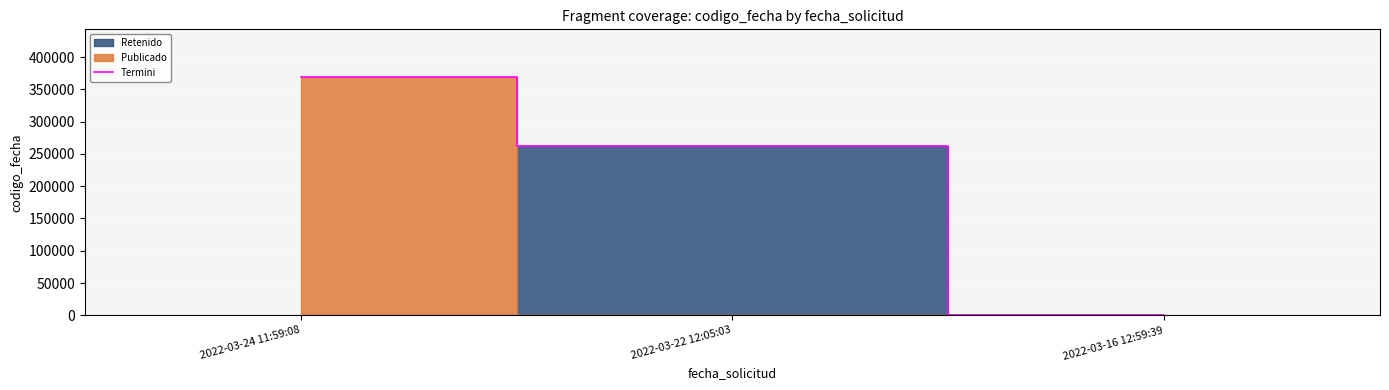

Is it true that the value at 2022-03-22 12:05:03 is 398163?

False